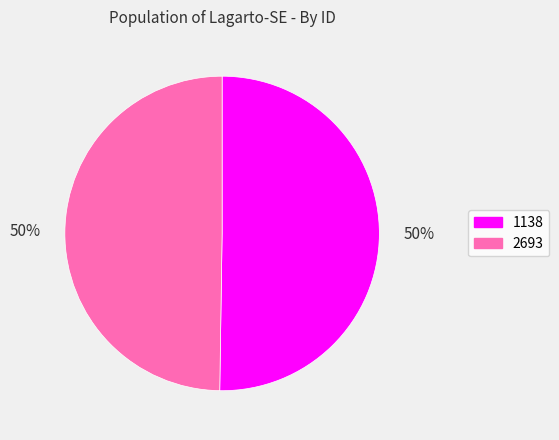

How many segments does this pie chart have?

2